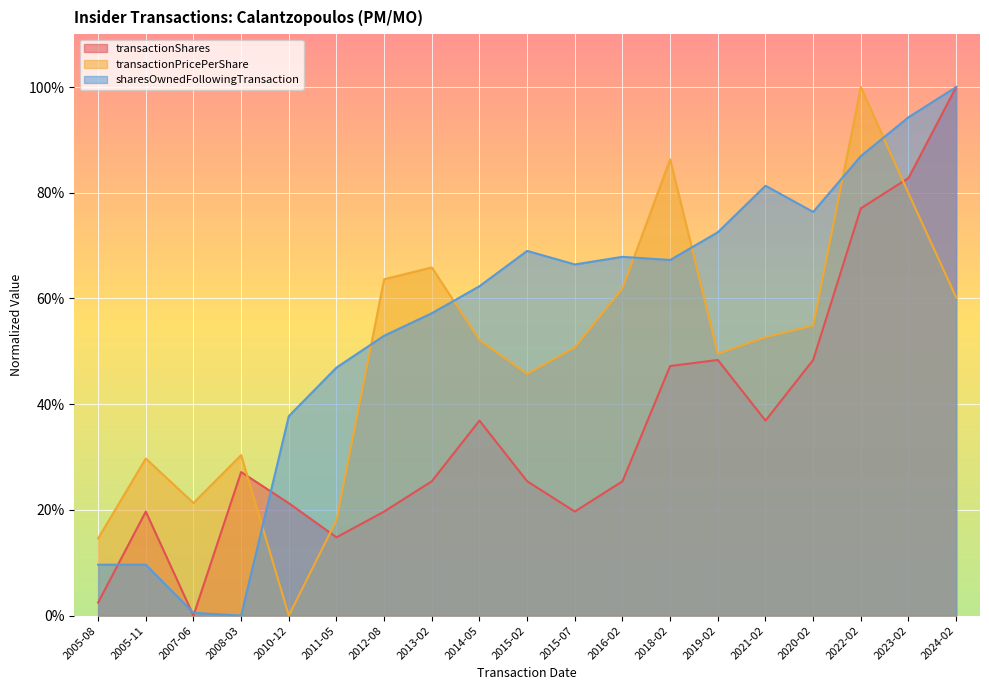

True or false: transactionShares has more than 2 interior local peaks.

True